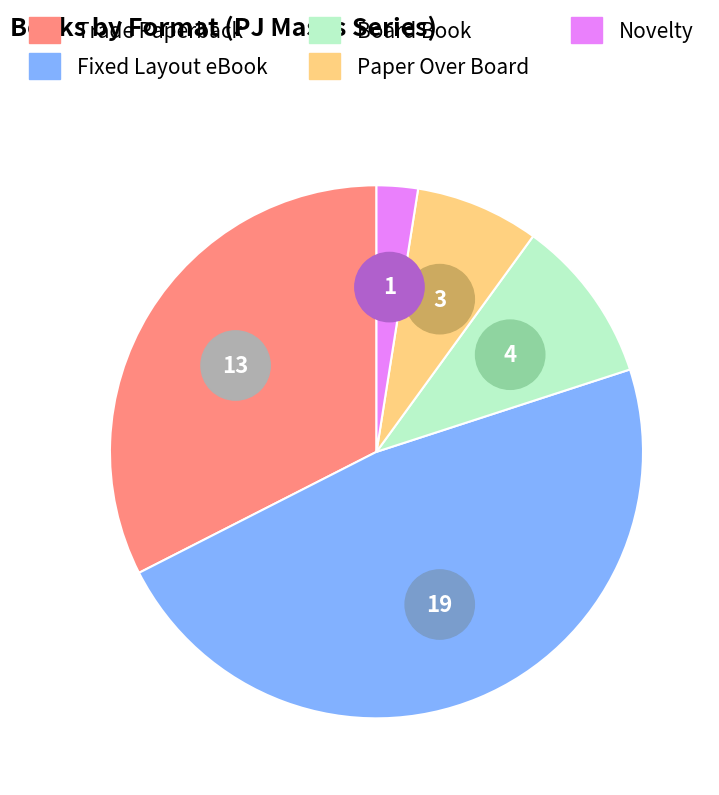

True or false: Trade Paperback accounts for 22% of the total.

False